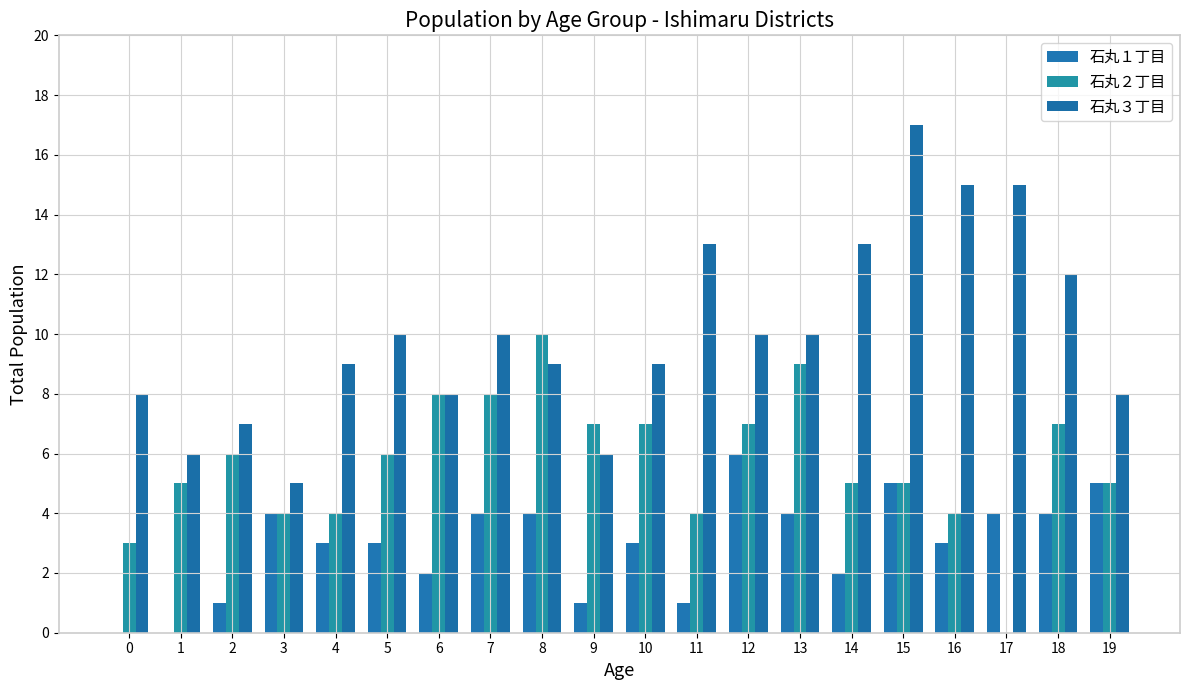

How many values in 石丸２丁目 are above zero?

19